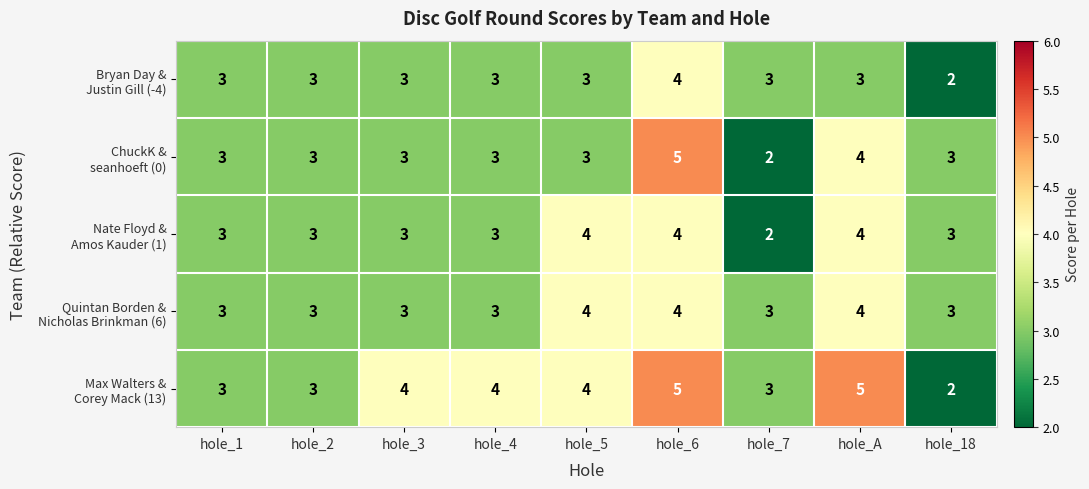

What is the total value across all series at hole_2?

15